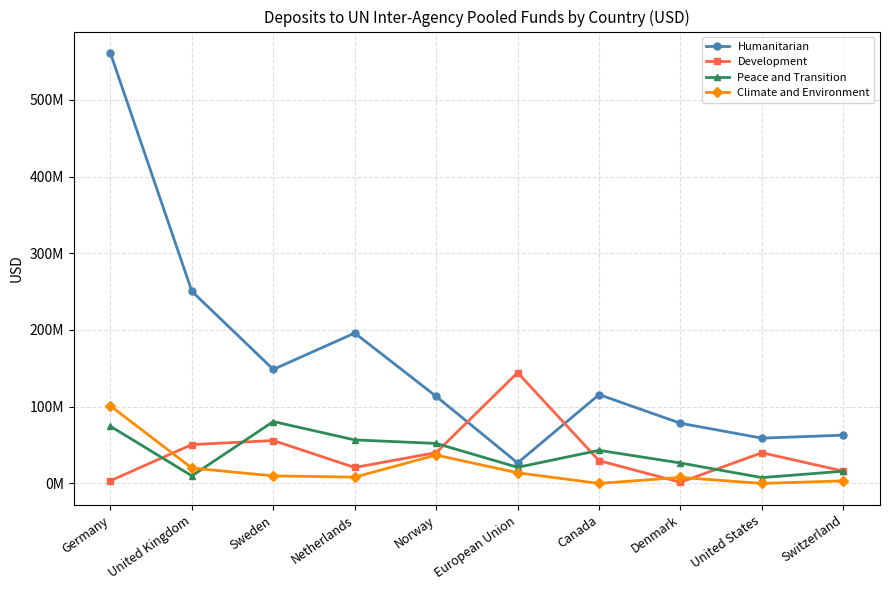

True or false: Humanitarian and Climate and Environment intersect in this chart.

False